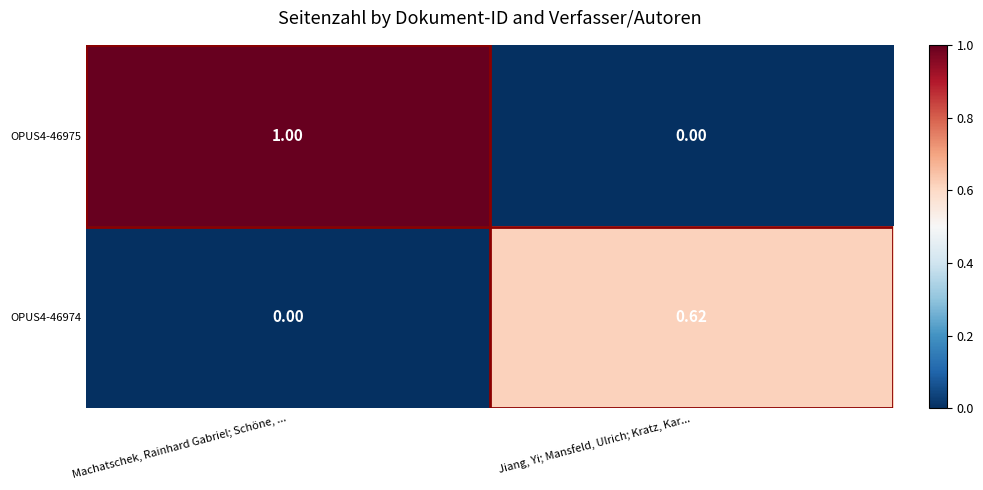

Which label corresponds to the largest value in the chart?

Machatschek, Rainhard Gabriel; Schöne, ...